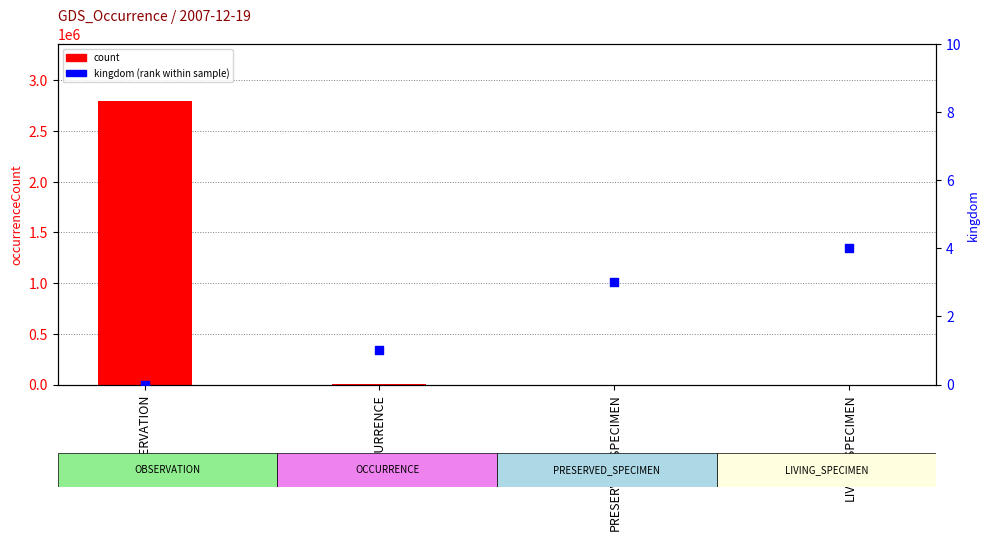

At how many categories does at least one series exceed 2164330?

1